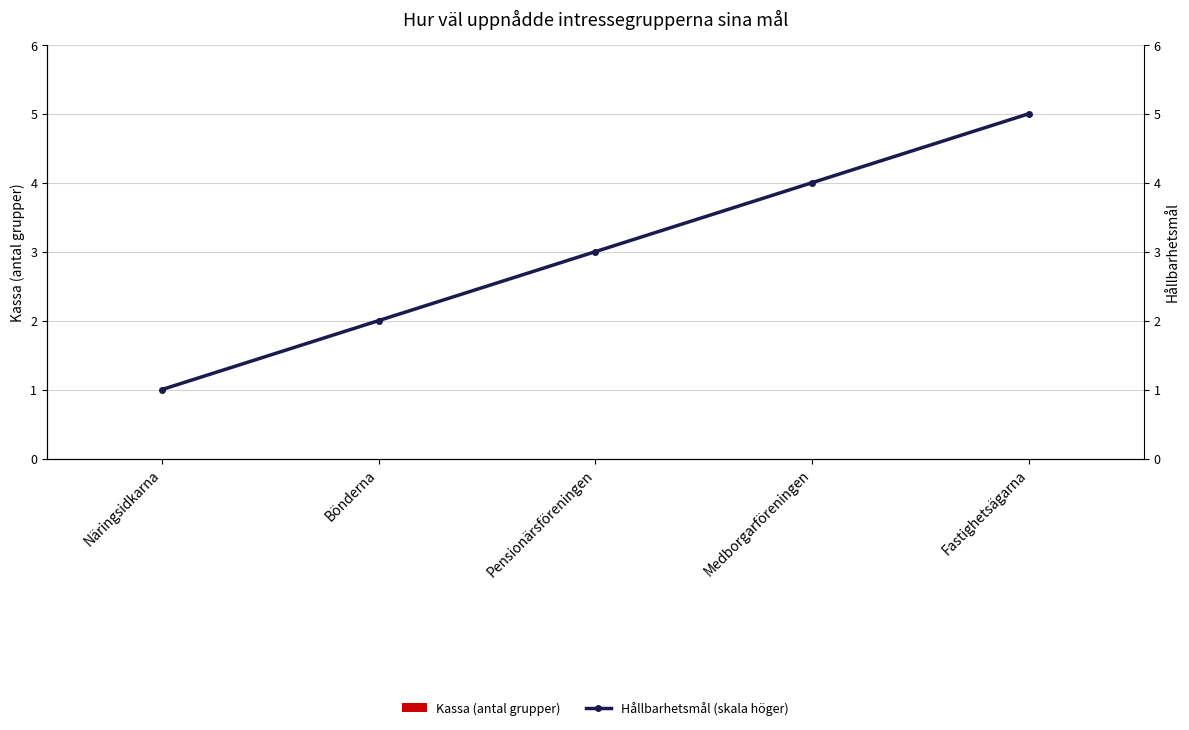

What is the maximum value shown in the chart?

5